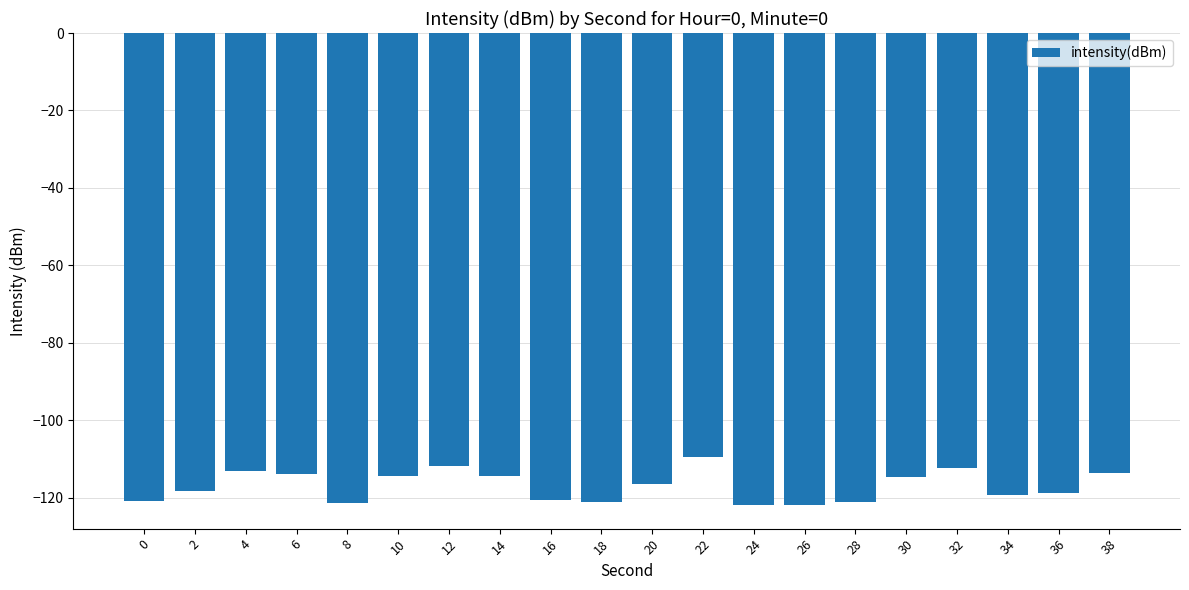

Between 36 and 32, which is larger?

32